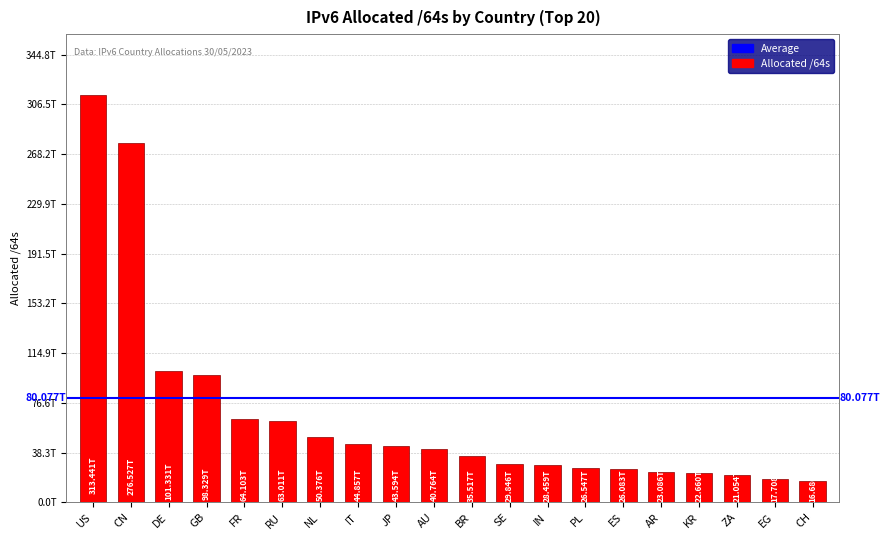

Reading left to right, what are all the values shown in this chart?

US=313440544817152	CN=276527180677120	DE=101331212763136	GB=98329013780480	FR=64103219134464	RU=63011485450240	NL=50375691862016	IT=44856909561856	JP=43594468556801	AU=40763618099200	BR=35517310959616	SE=29845750874112	IN=28458533650432	PL=26547209175040	ES=26083339075584	AR=23085590118400	KR=22660248109057	ZA=21054276501504	EG=17708150423552	CH=16685977042944